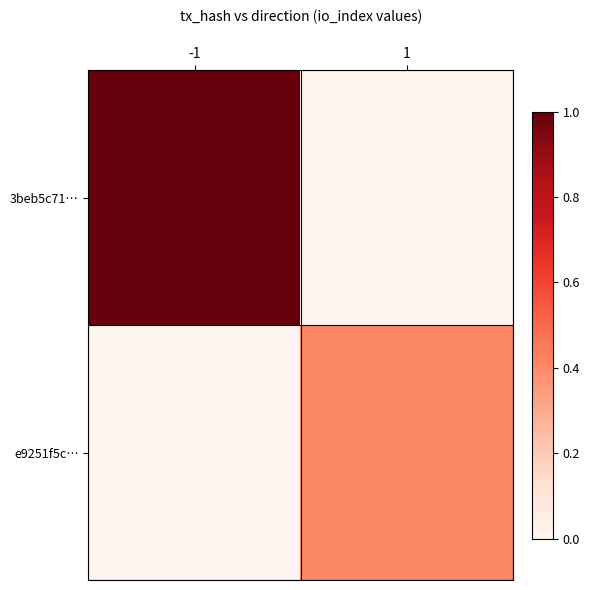

What is the difference between the highest and lowest values at 1?

11